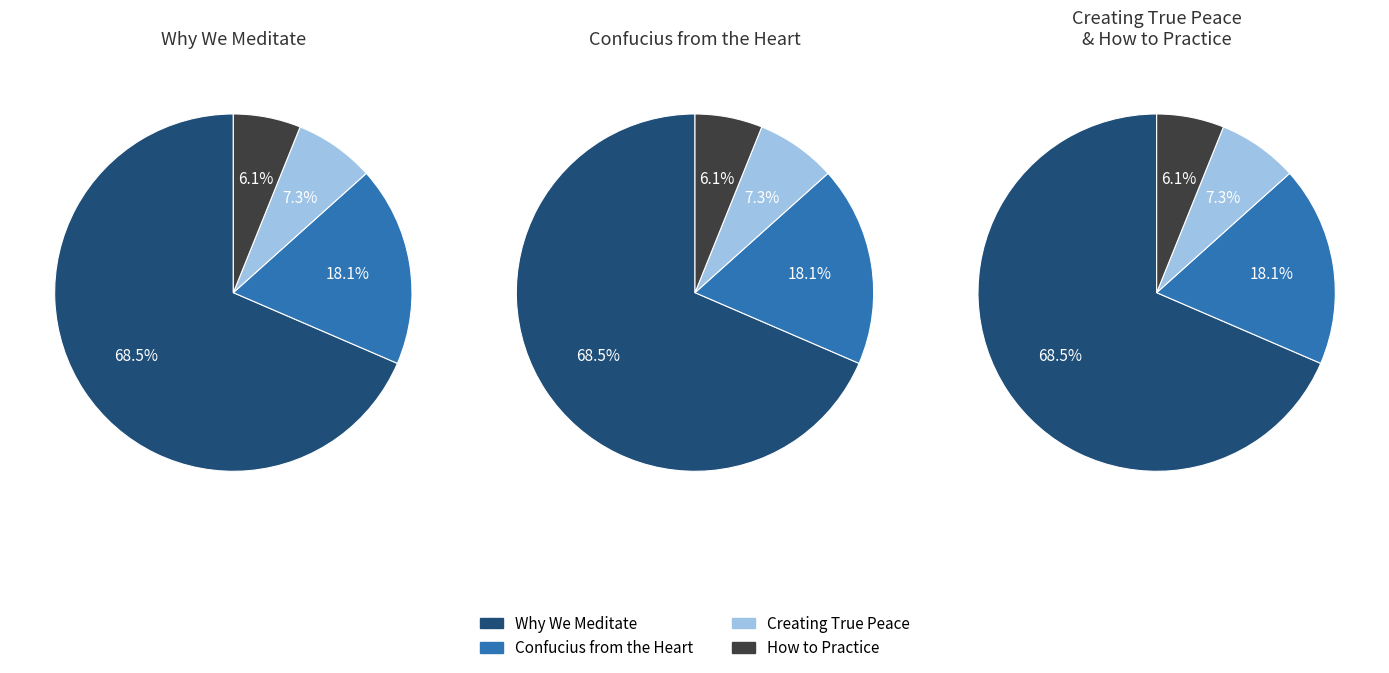

How much of the chart is everything except Creating True Peace?

92.7%